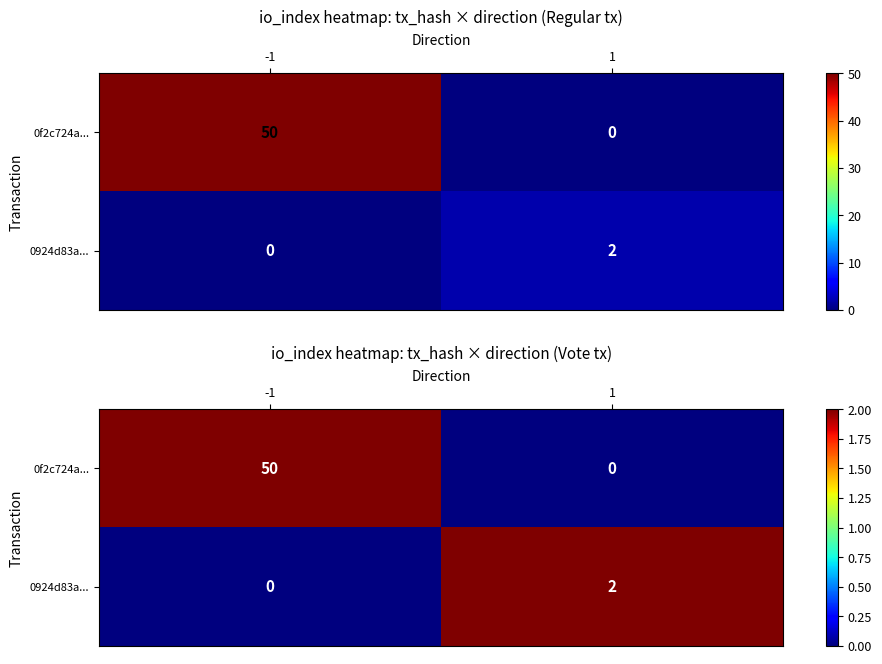

Count the number of data series in this chart.

2